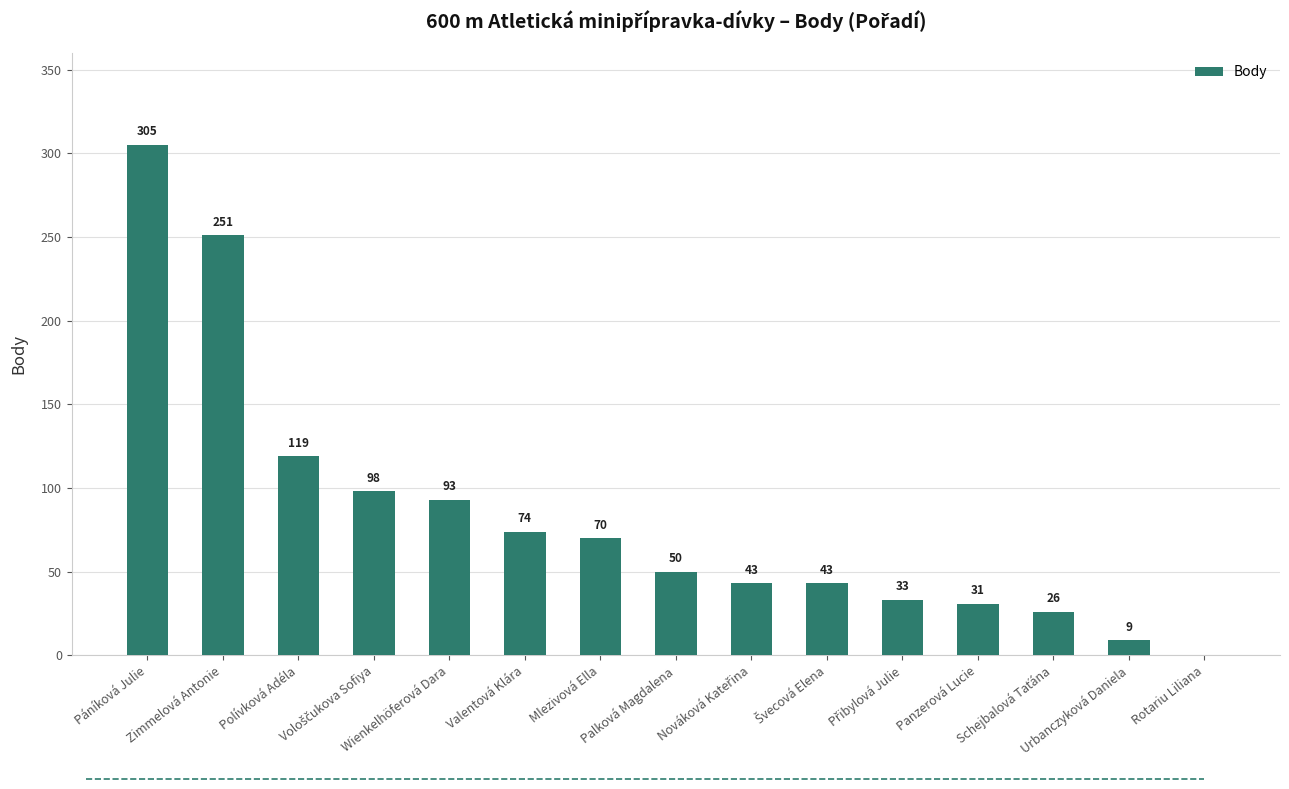

Does the chart contain stacked bars?

No